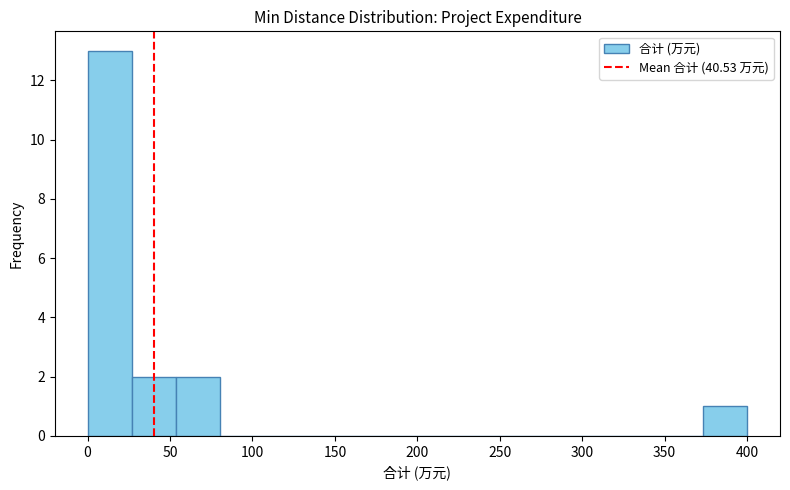

How tall is the bar that spans 375 to 400 on the x-axis? Neither the bar edges nor the heights are printed on the chart, so give them approximately, as read against the axes.

1